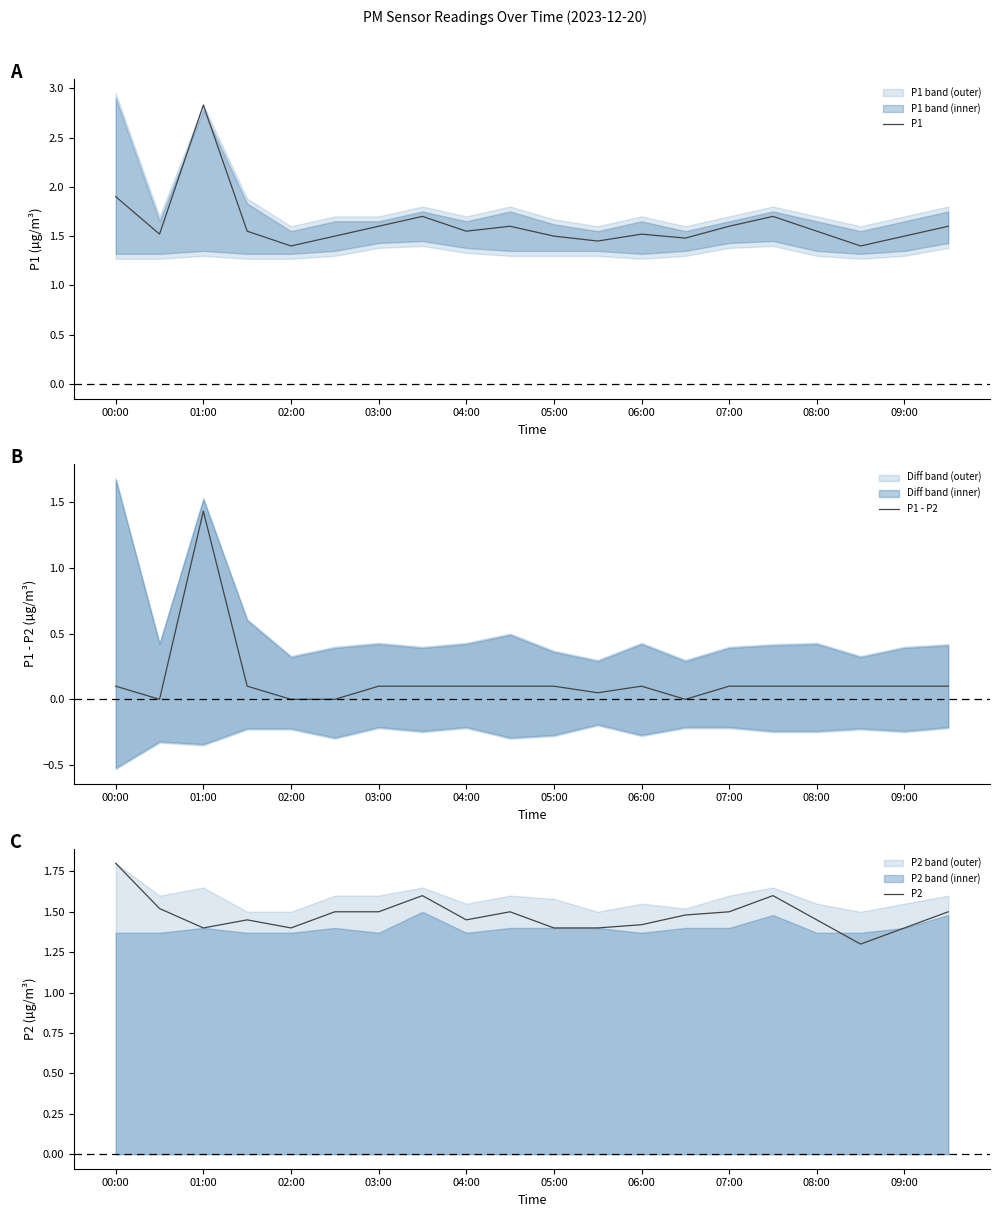

Which category has the highest value in the P1 - P2 series?

01:00